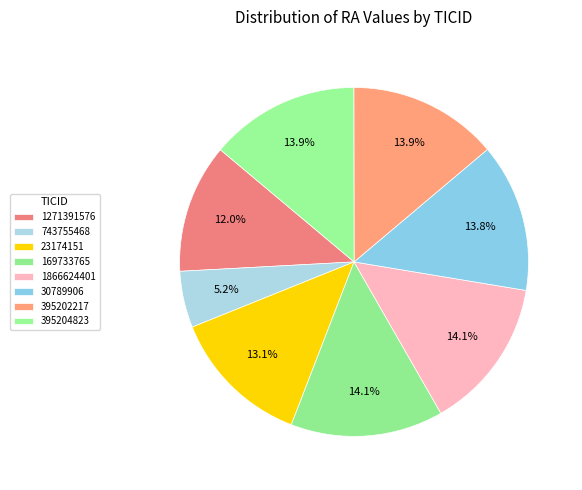

Does 743755468 represent more than half of the total?

No